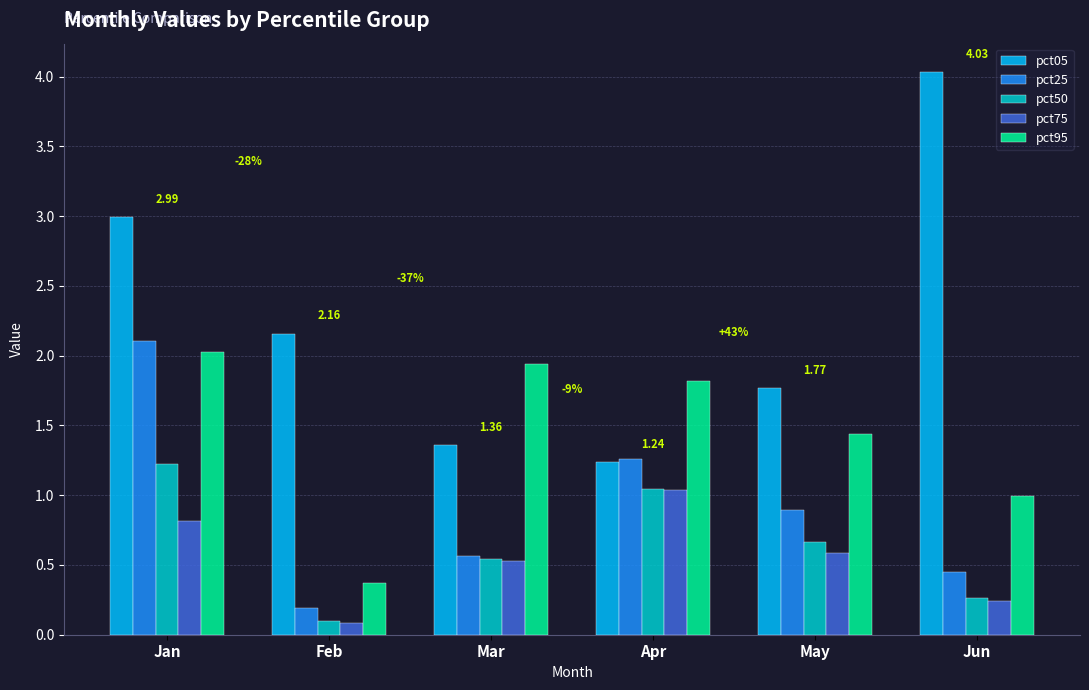

Which label corresponds to the largest value in the chart?

Jun